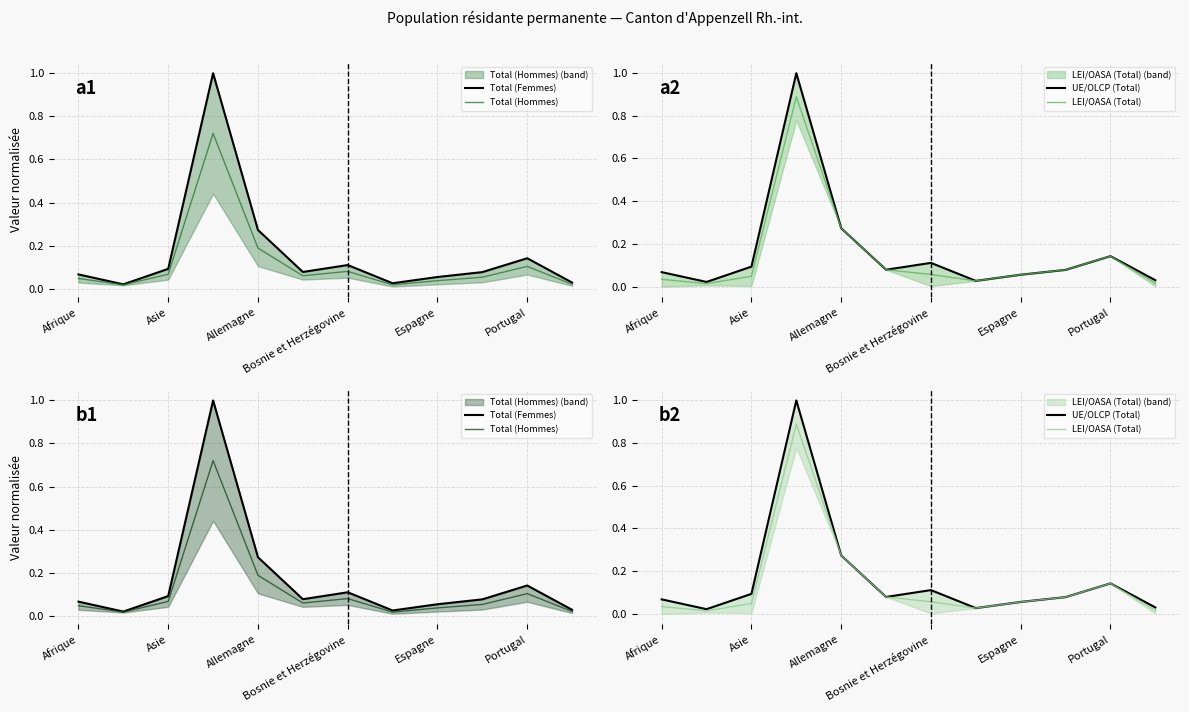

Which series has the largest total across all categories?

Total (Femmes)